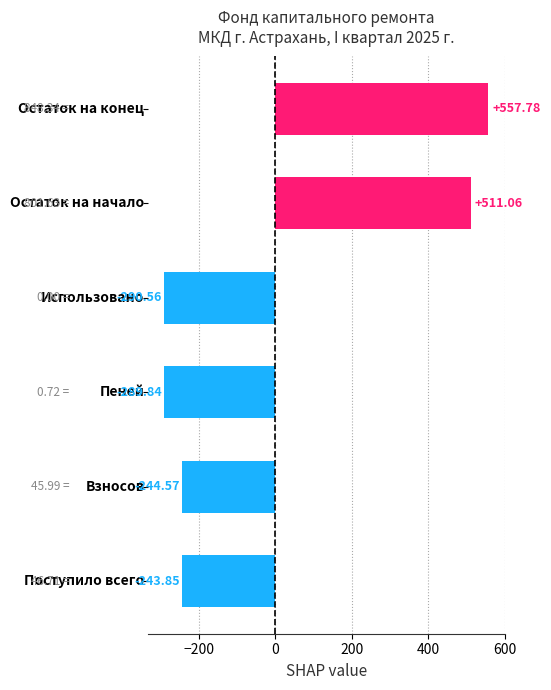

What is the difference between the maximum and minimum values?

848.3